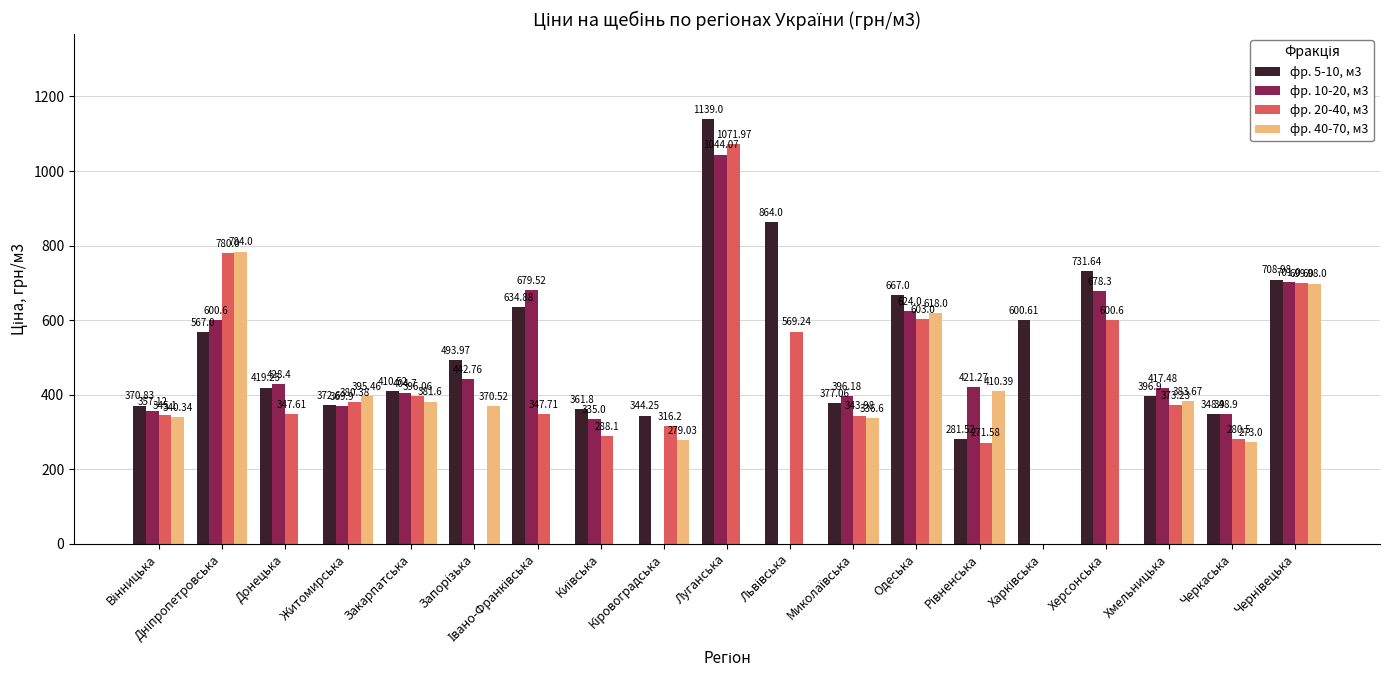

Is the value of фр. 10-20, м3 at Луганська greater than the value of фр. 20-40, м3 at Черкаська?

Yes